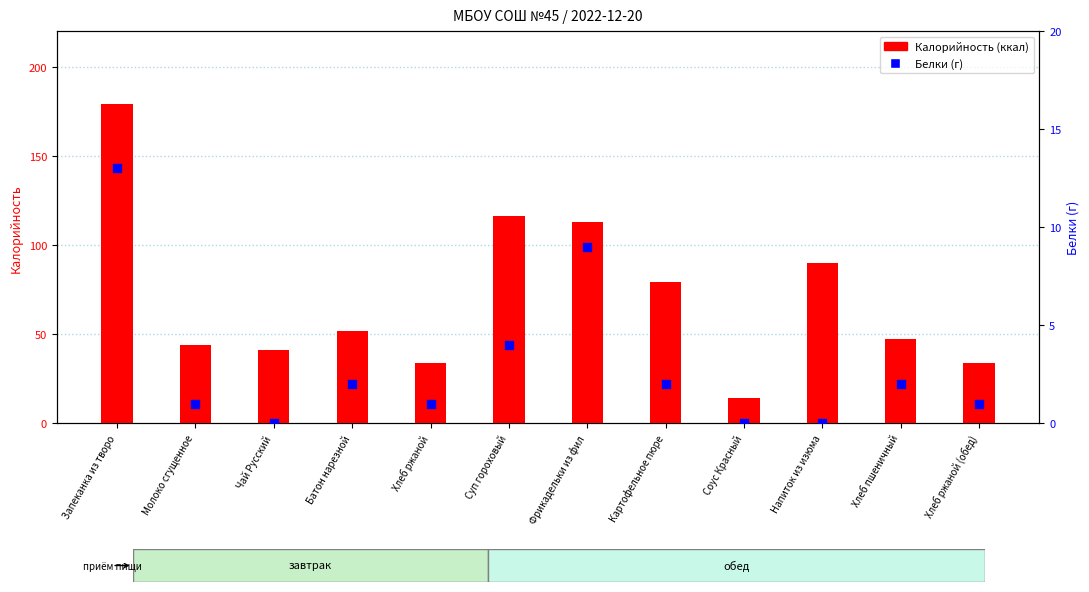

At which category is the sum across all series the highest?

Запеканка из творо